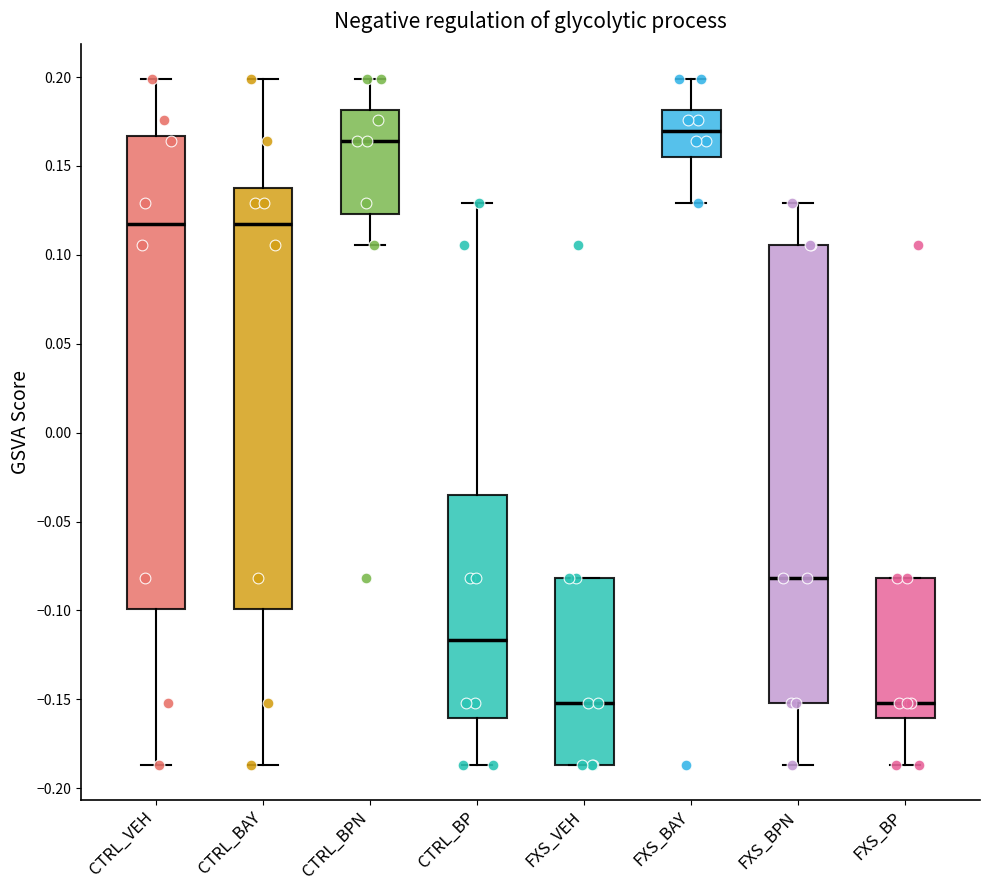

Where does the upper whisker of the box for FXS_BPN end on the y-axis? The values are not printed on the chart, so give them approximately, as read against the axis.

0.130